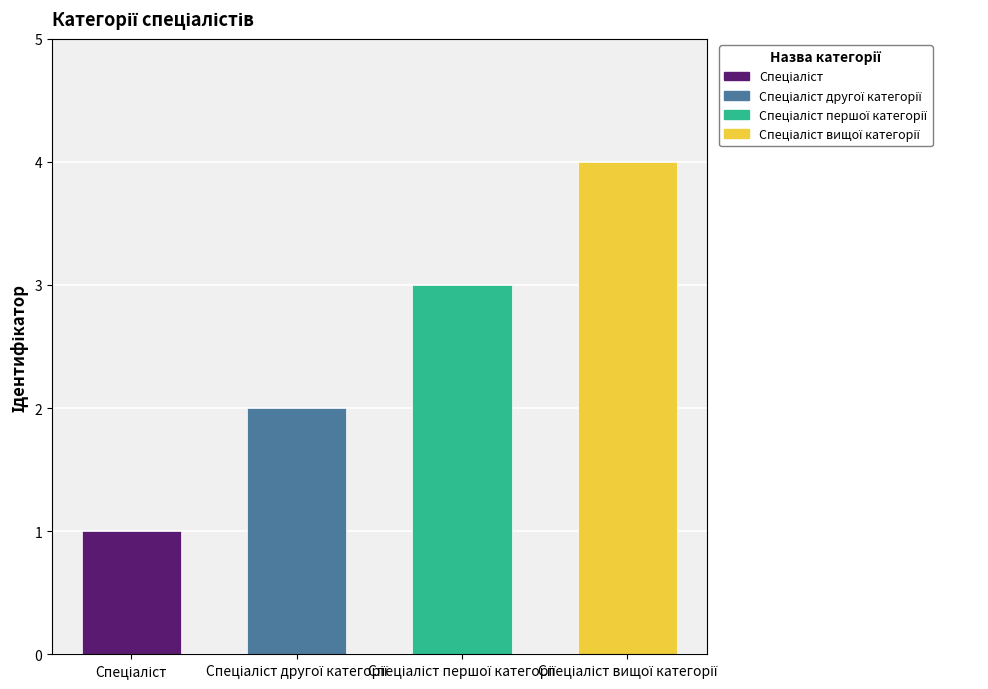

What is the difference between the maximum and minimum values?

3